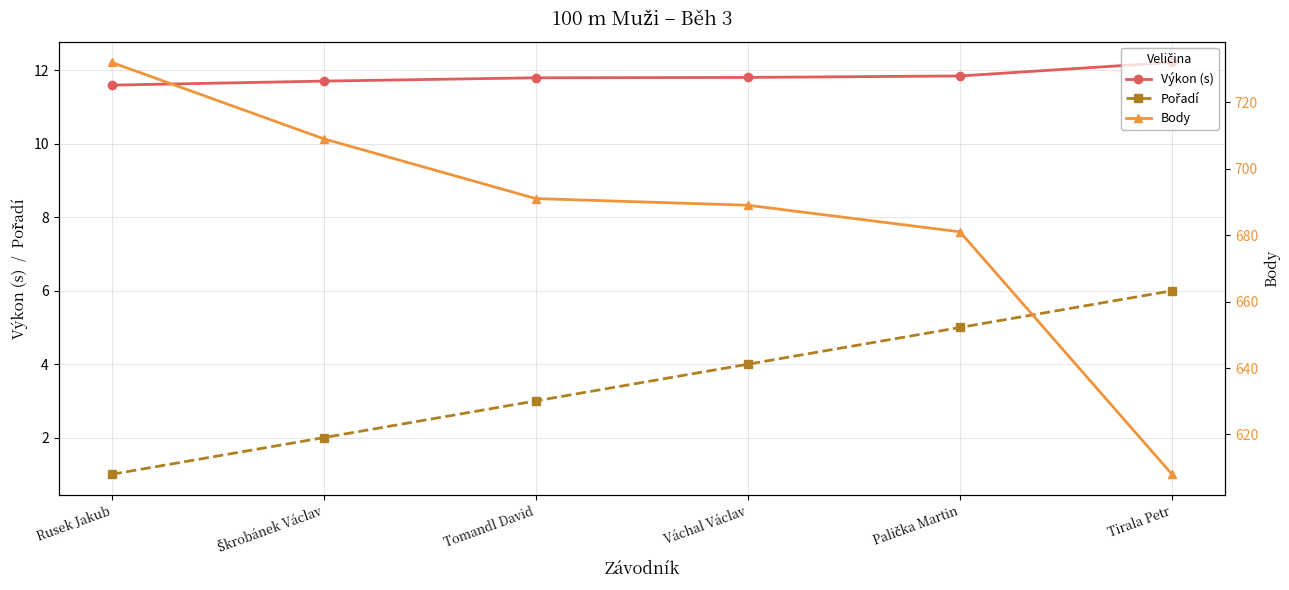

What are all the series names shown in the legend?

Výkon (s), Pořadí, Body